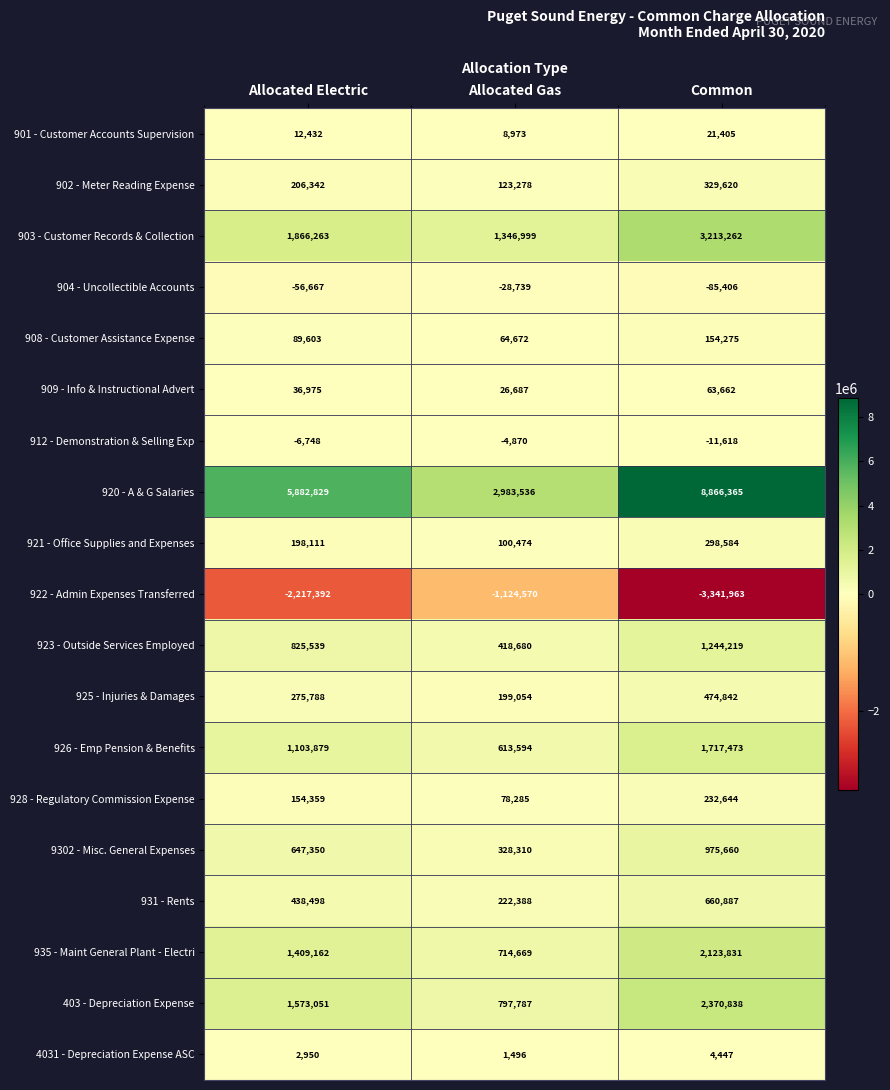

What is the difference between the highest and lowest values at Allocated Gas?

4108106